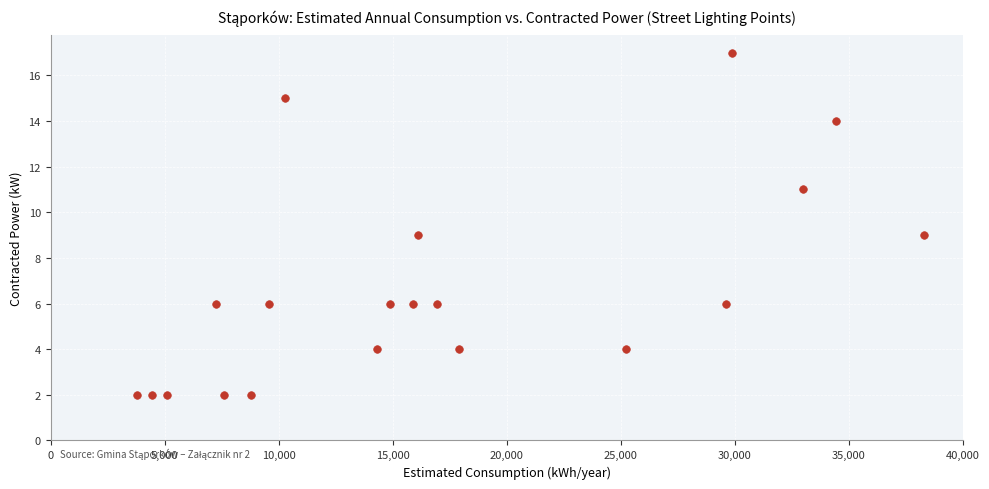

What is the range of X values (max minus min)?

34480